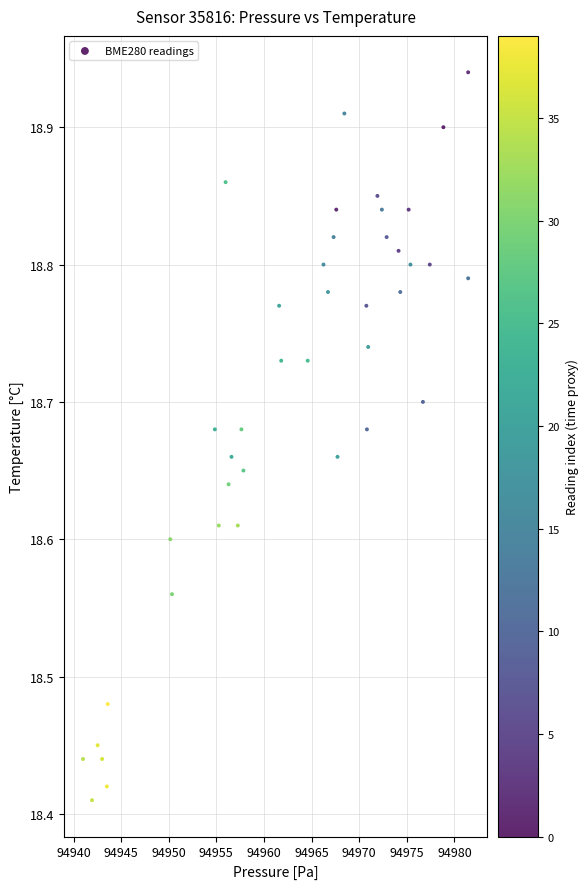

What is the range of X values (max minus min)?

40.4